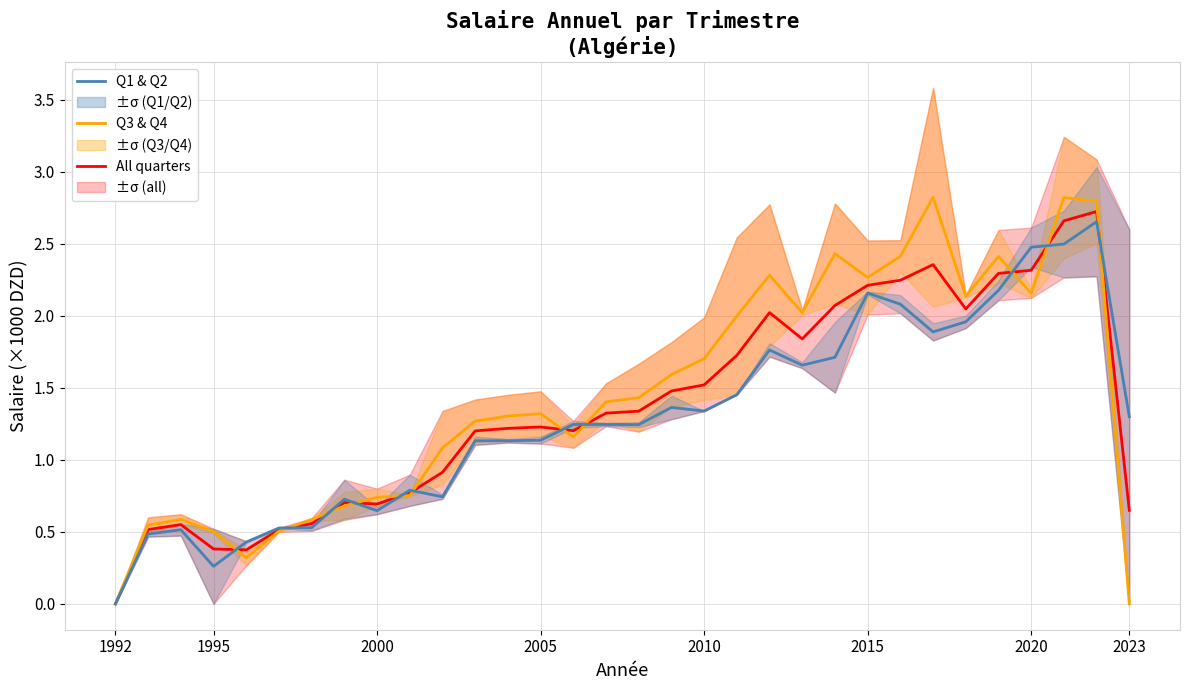

What value does the All quarters series have at 2015?

2.2